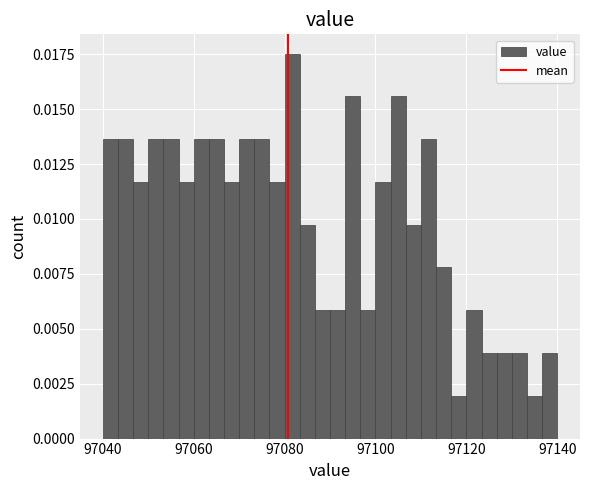

Read against the x-axis, roughly where is the centre of the tallest bar?

97082